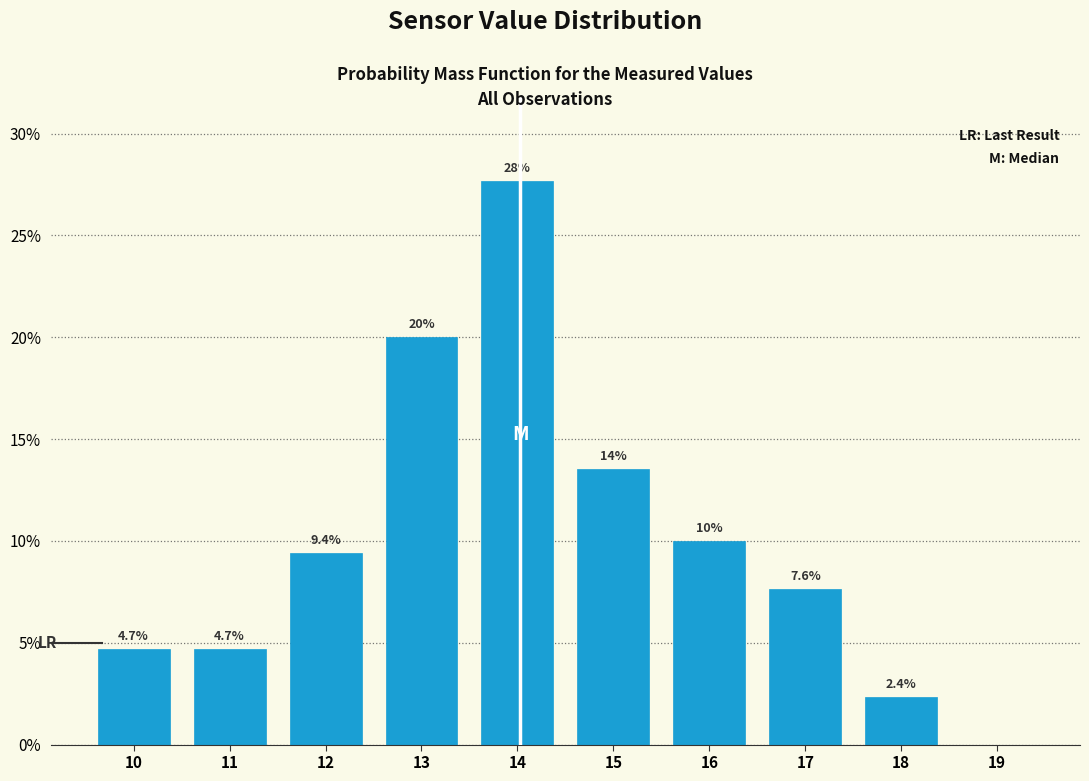

Reading left to right, transcribe all the data shown in this chart.

10=4.7	11=4.7	12=9.4	13=20.0	14=27.6	15=13.5	16=10.0	17=7.6	18=2.4	19=0.0